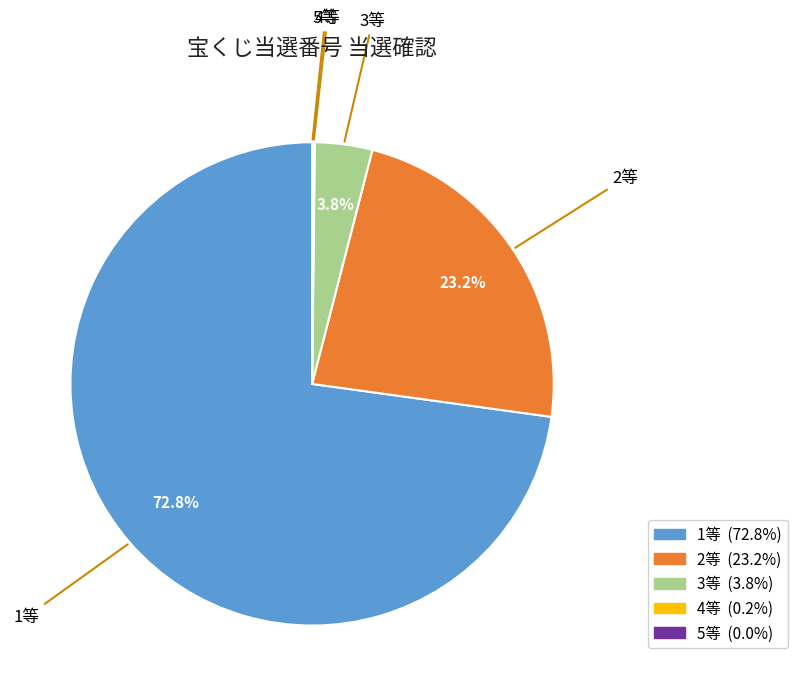

To the nearest percent, what is the difference between the largest and smallest slice percentages?

73%